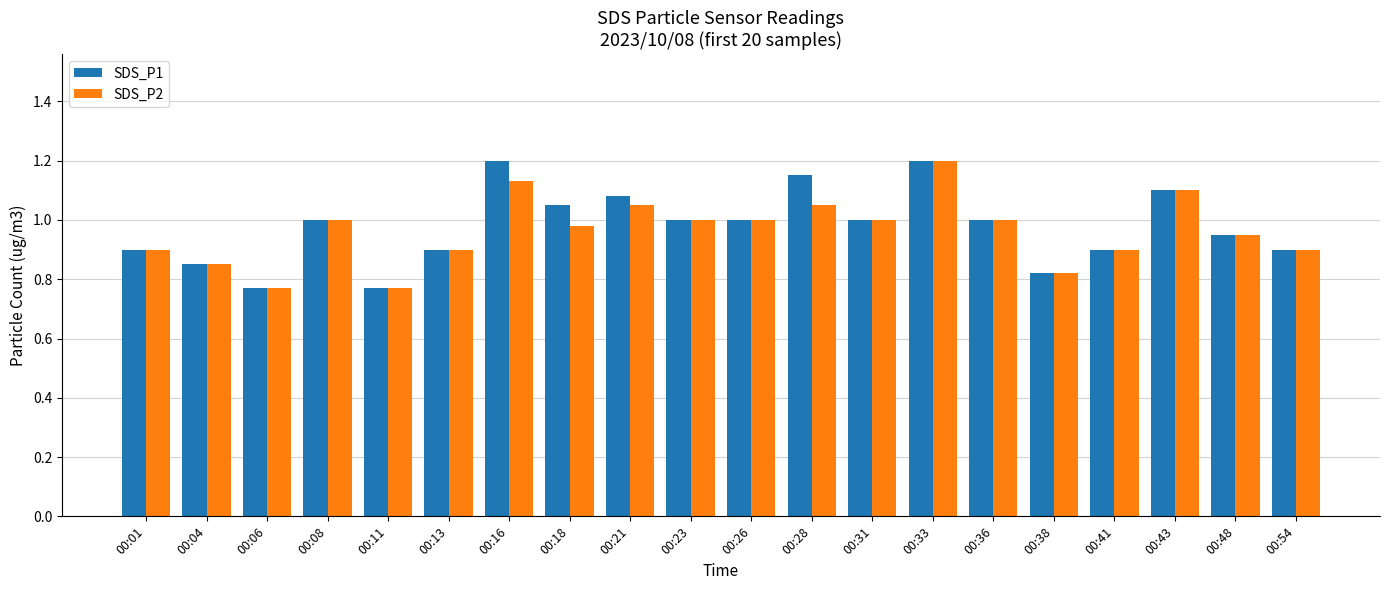

Is the value of SDS_P1 at 00:26 greater than the value of SDS_P2 at 00:21?

No